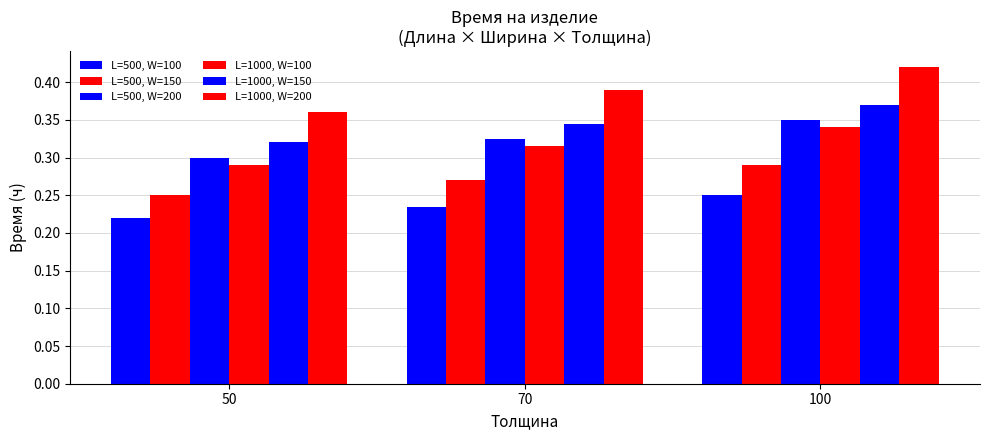

Is it true that L=500, W=150 equals 0.3 at 100?

True